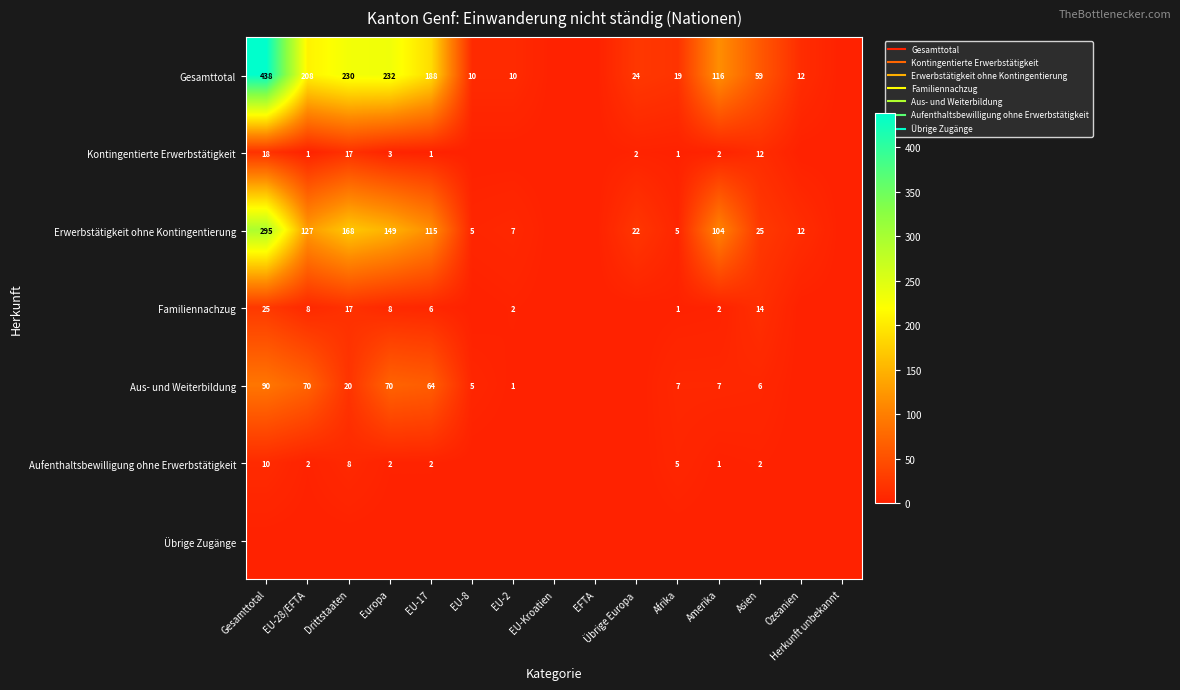

At which label is Kontingentierte Erwerbstätigkeit closest to 9?

Asien